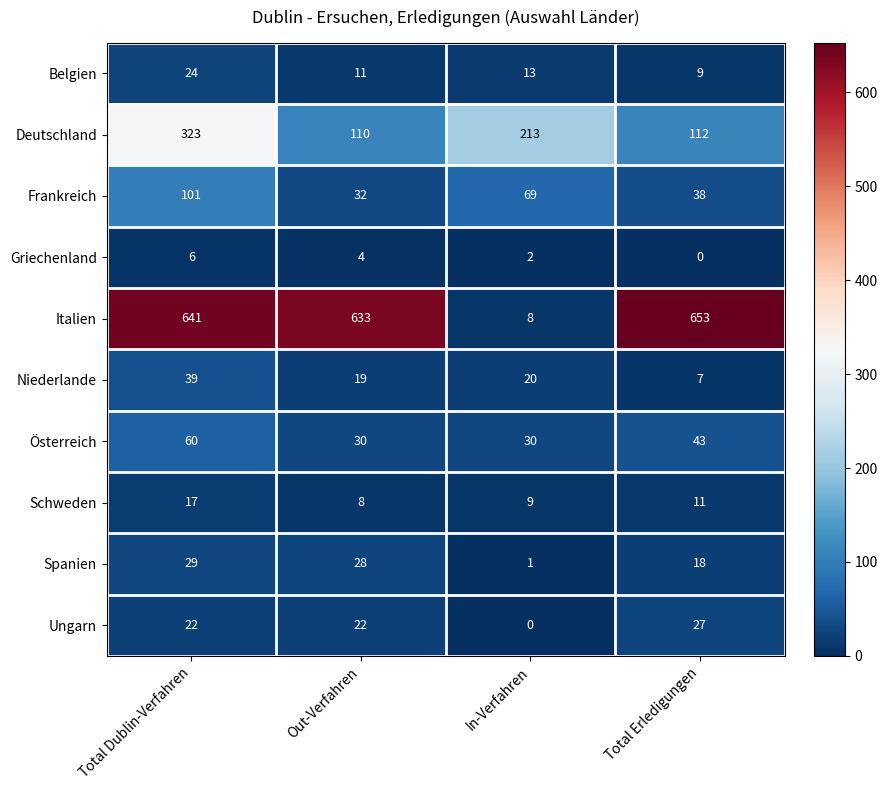

At In-Verfahren, list the series in order from smallest to largest.

Ungarn, Spanien, Griechenland, Italien, Schweden, Belgien, Niederlande, Österreich, Frankreich, Deutschland